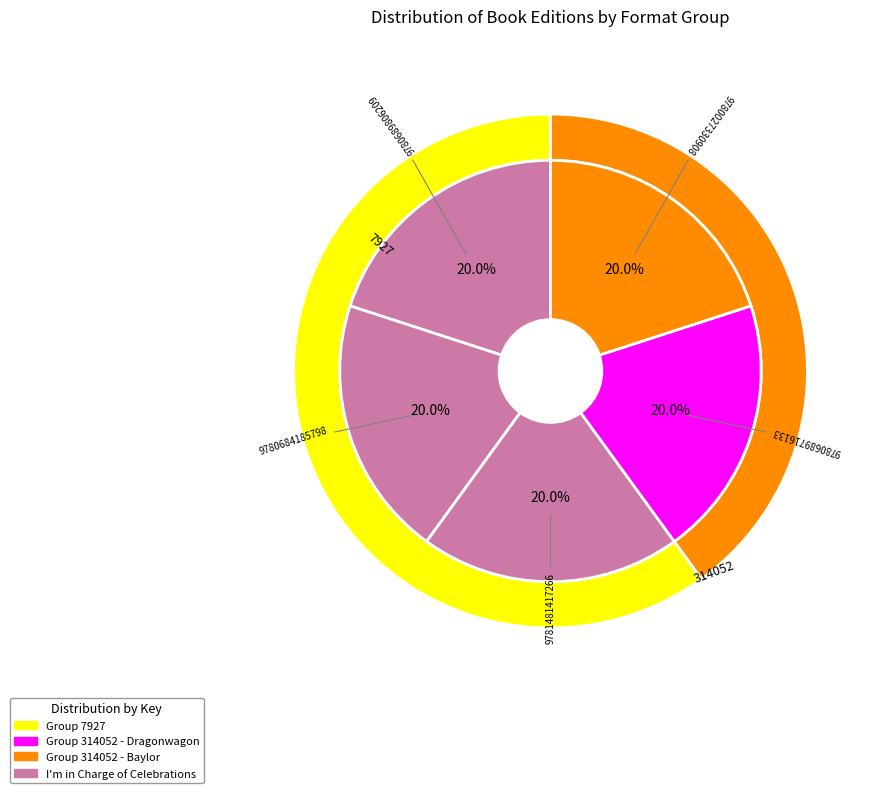

Does any single category account for the majority?

No